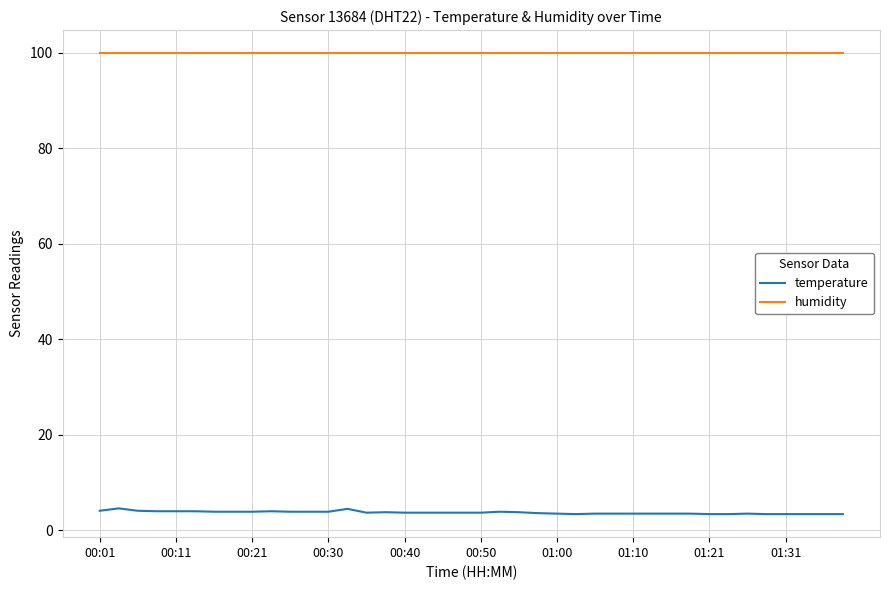

What is the minimum value shown in the chart?

3.4